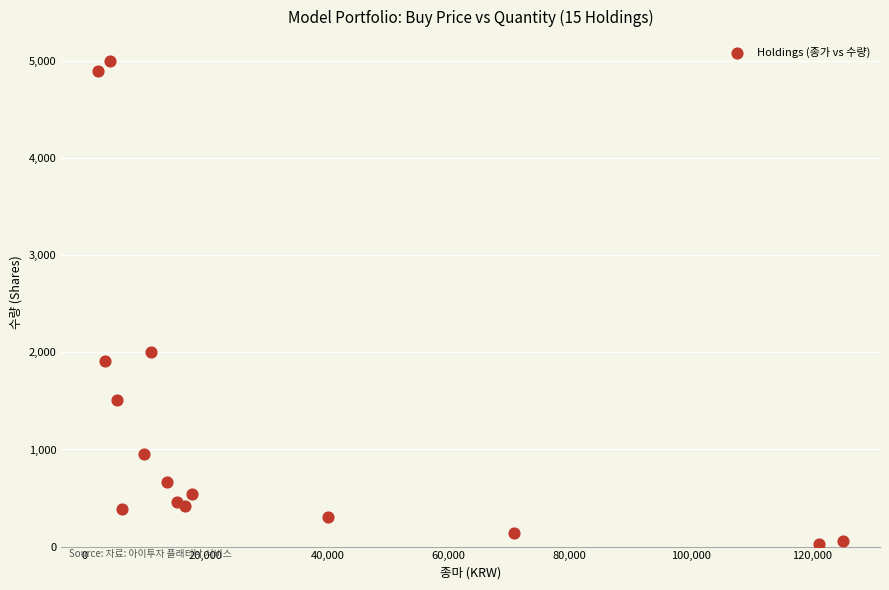

What Y value in the scatter plot is closest to 2515?

2000